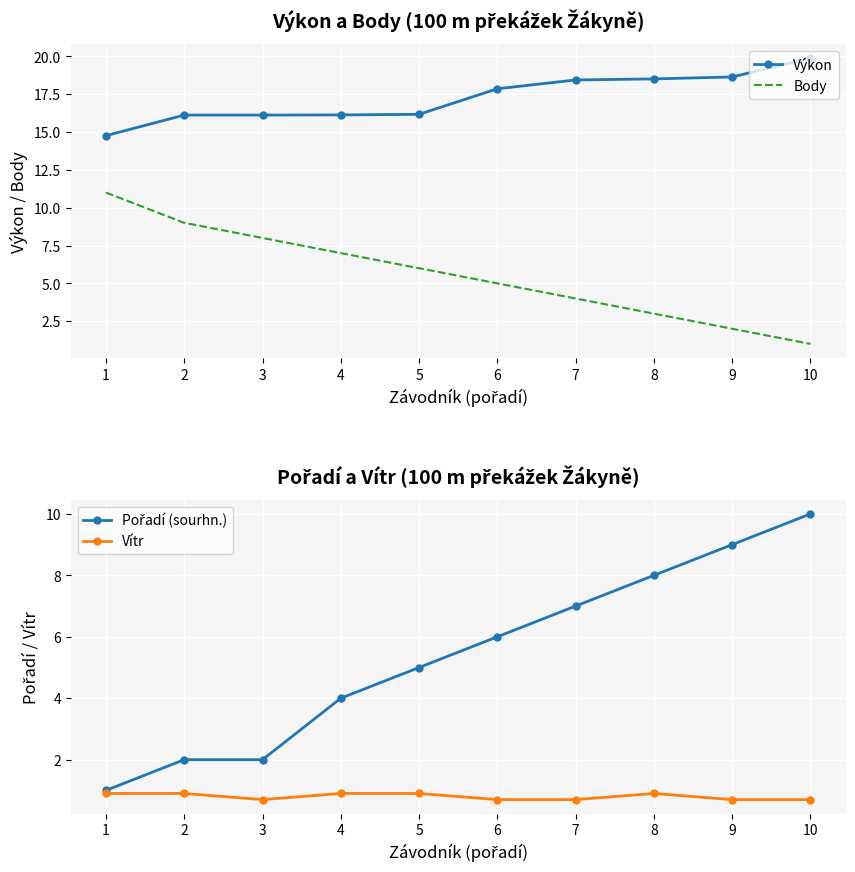

How many data points does each series have?

10